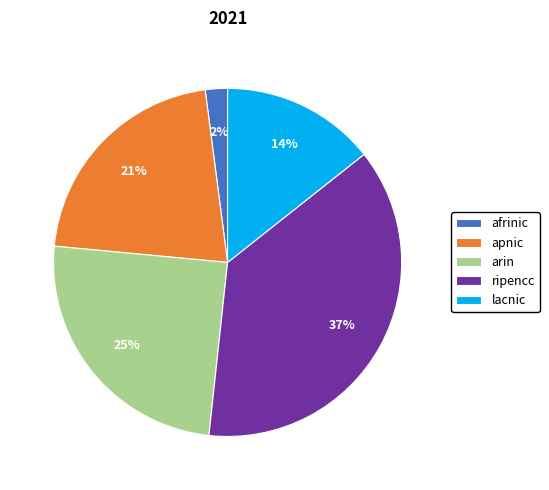

Approximately how many times larger is the value at arin compared to apnic?

1.2